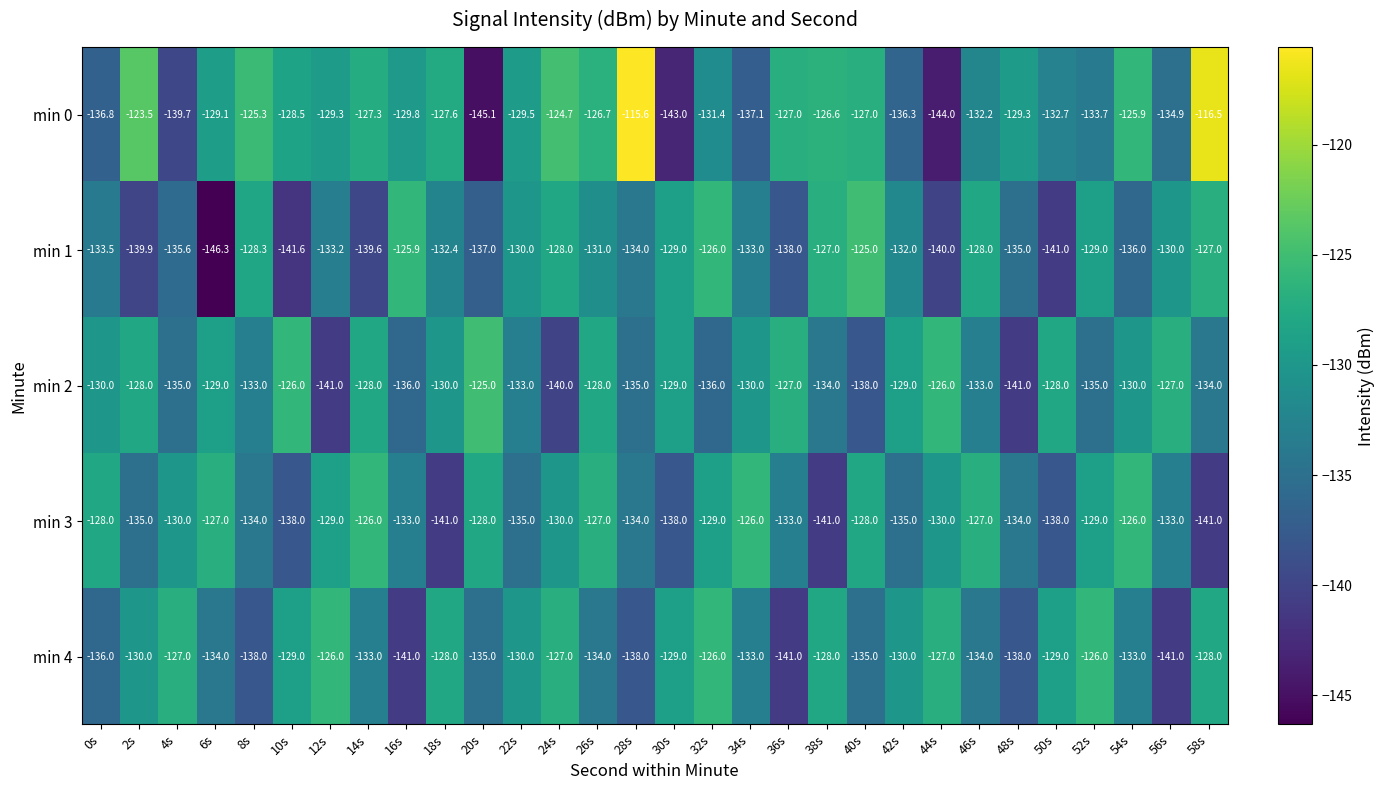

At which label does min 4 first exceed -130?

4s